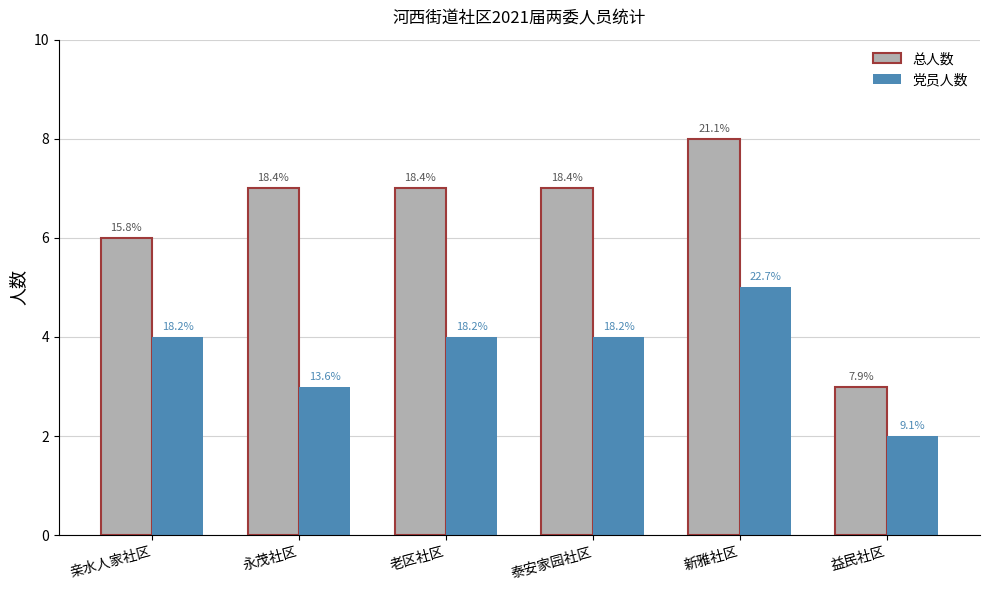

What are all the series names shown in the legend?

总人数, 党员人数